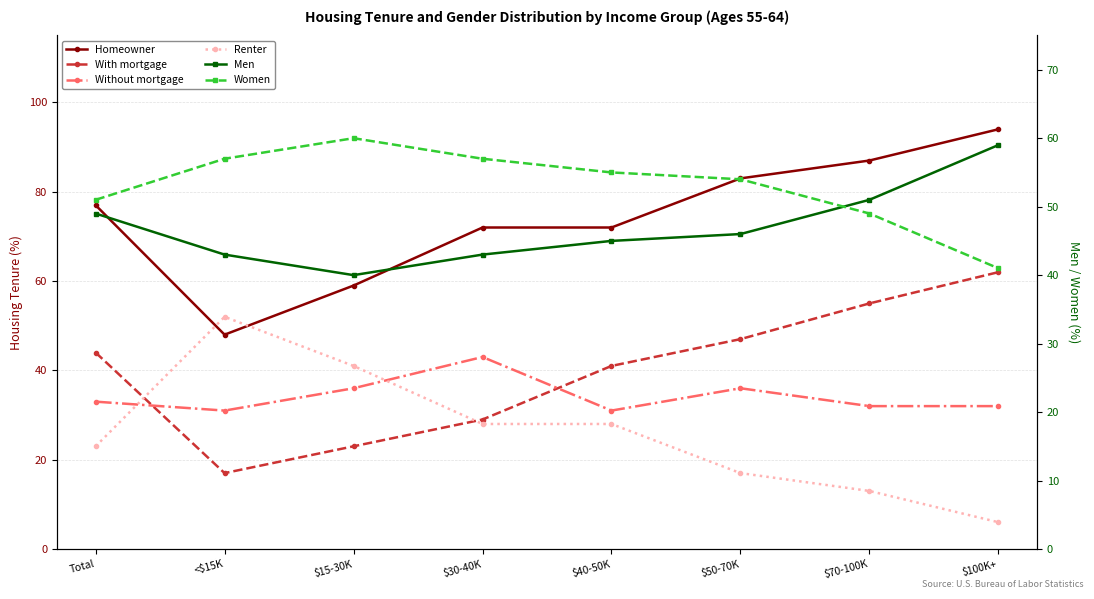

Where is Men nearest to the value 49?

Total